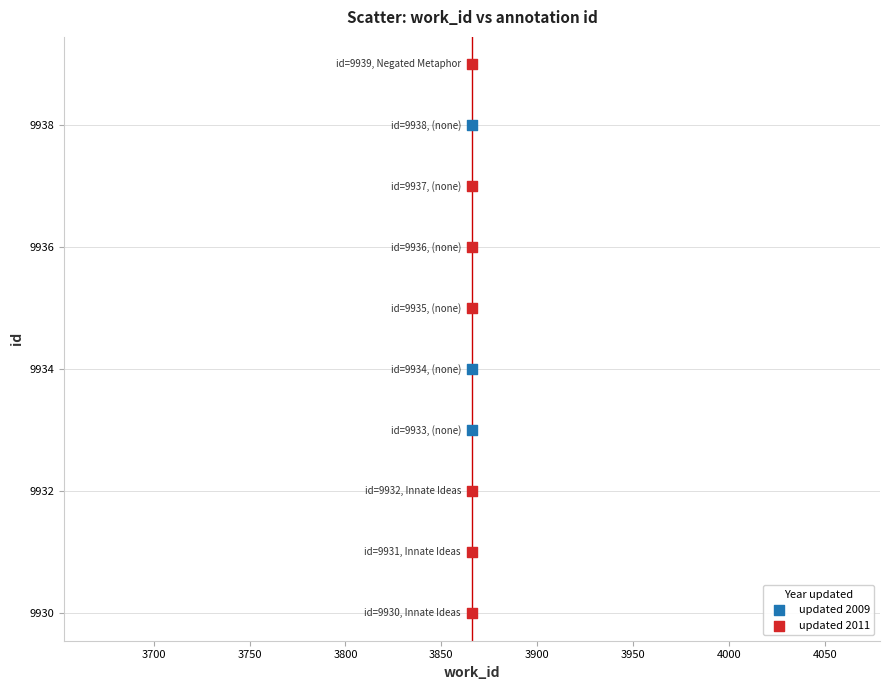

Which series has the largest Y range (max minus min)?

updated 2011